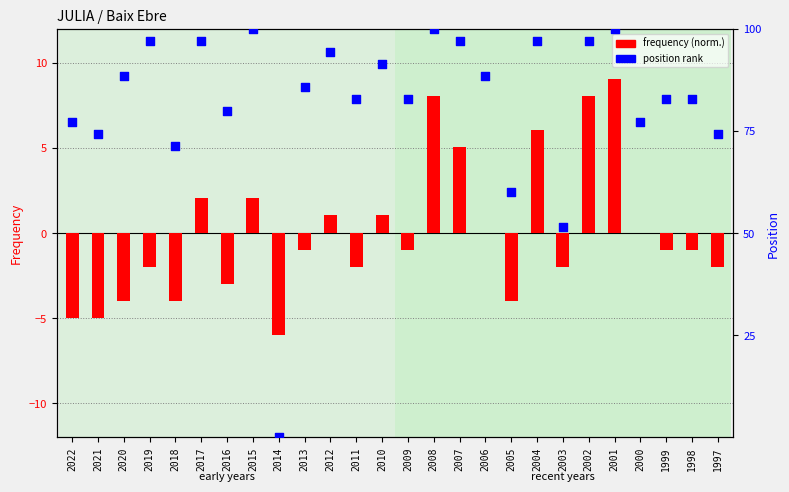

Which series contains the lowest Y value?

frequency (normalized)